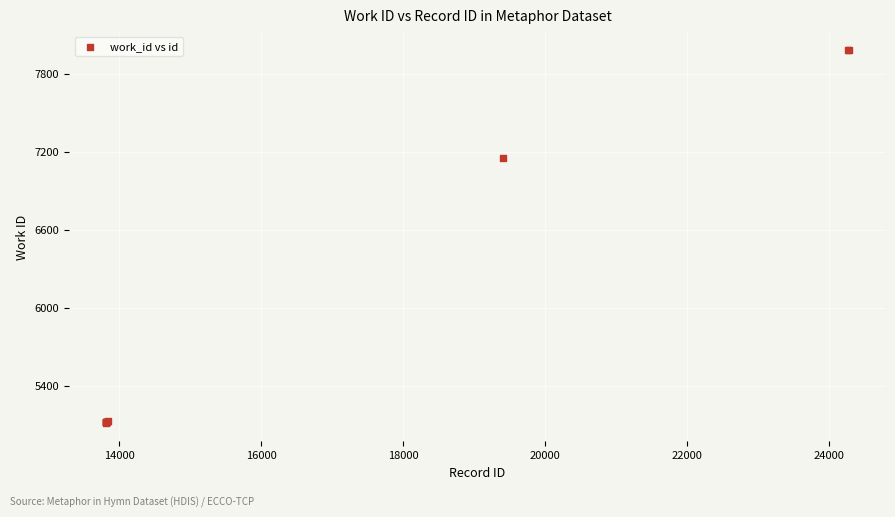

What Y value in the scatter plot is closest to 6548?

7154